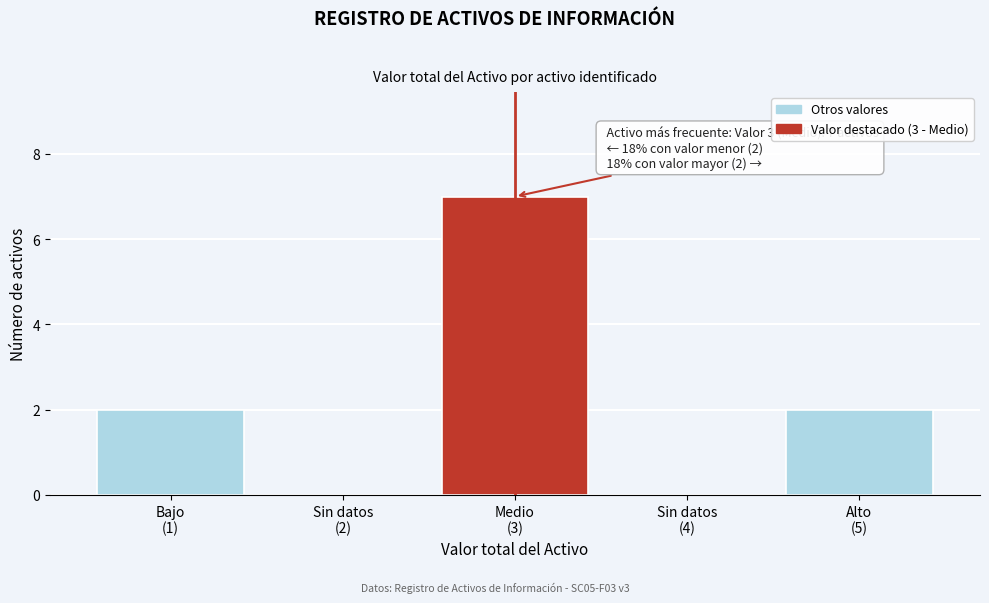

What is the greatest value displayed?

7